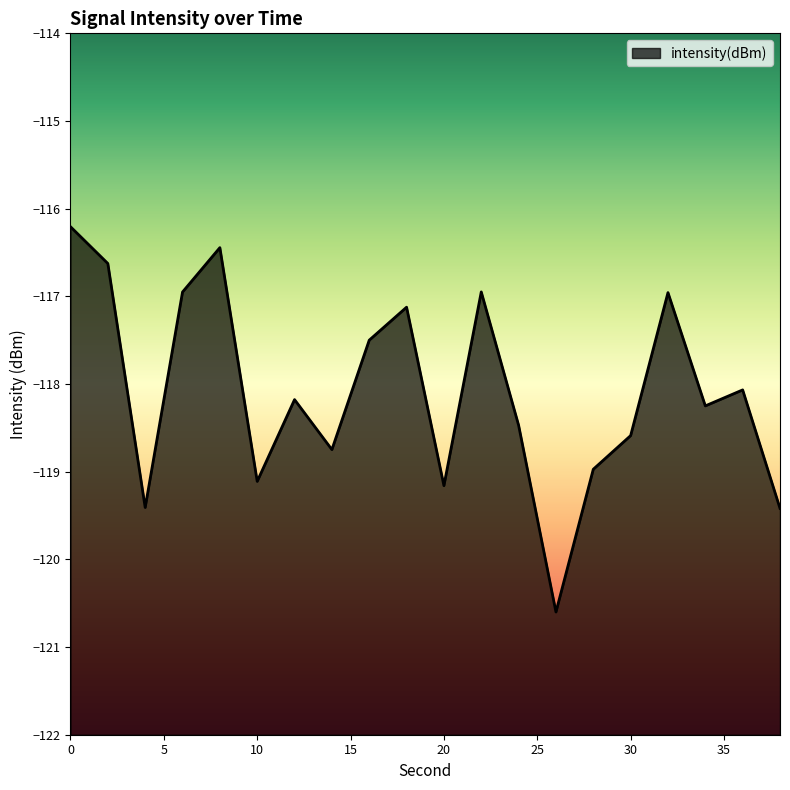

What is the difference between the values at 6 and 34?

1.3